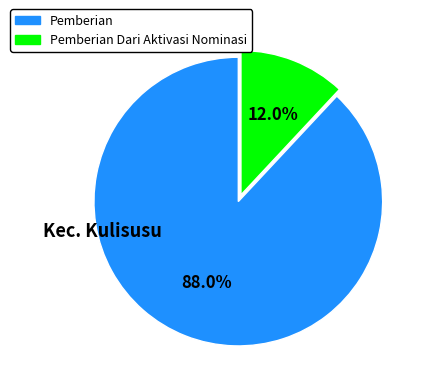

Is there any slice that represents more than half of the pie?

Yes